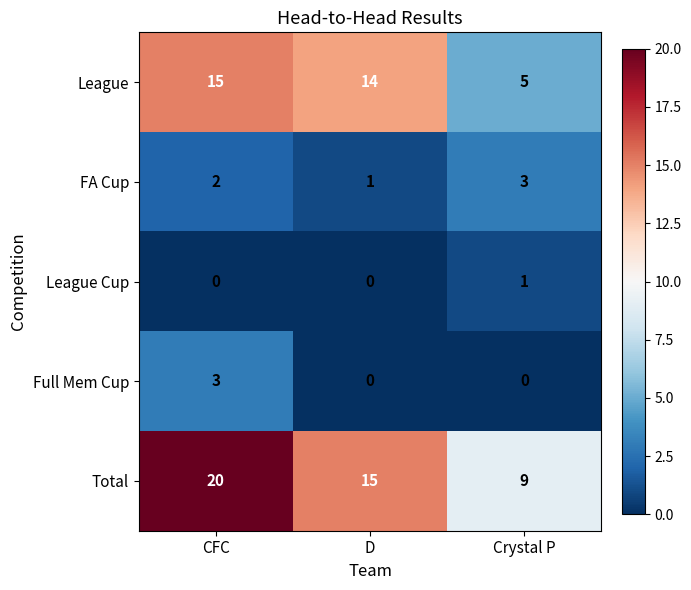

Rank the series at CFC from lowest to highest value.

League Cup, FA Cup, Full Mem Cup, League, Total